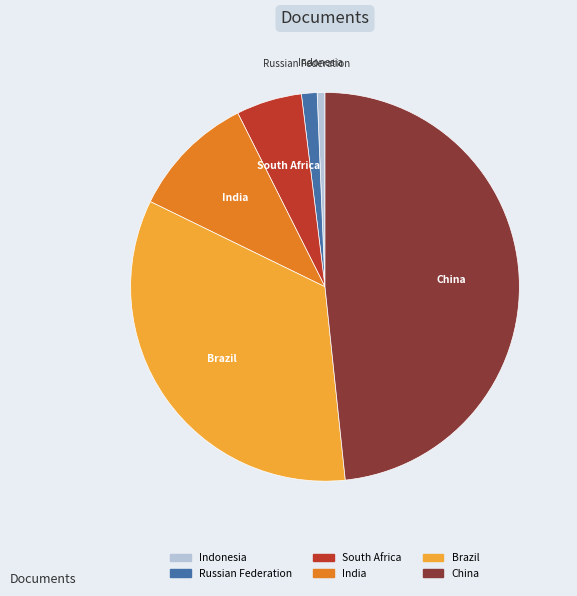

The Brazil slice represents 28% of the pie. True or false?

False